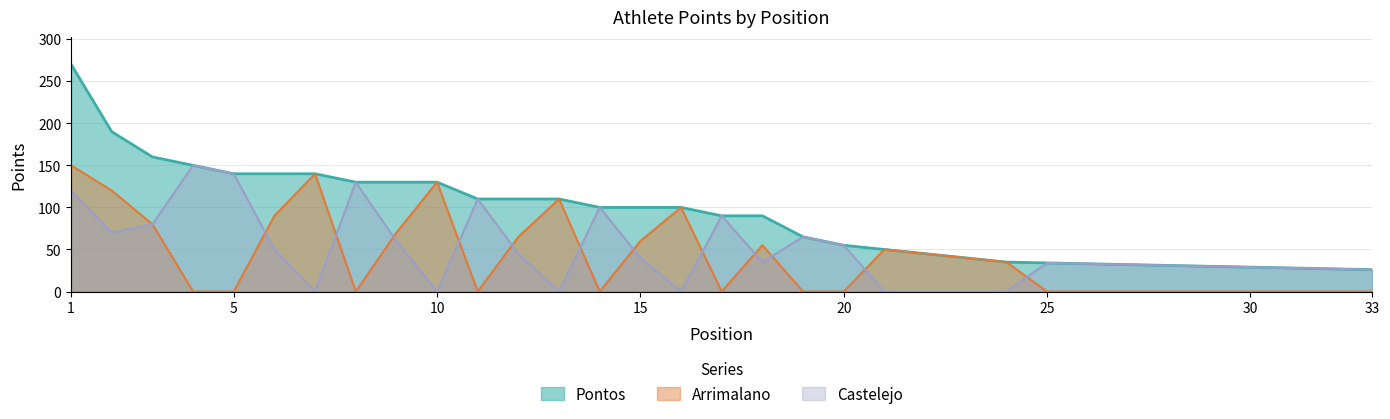

Reading right to left, extract all data points from this chart.

Pontos: 26	27	28	29	30	31	32	33	34	35	40	45	50	55	65	90	90	100	100	100	110	110	110	130	130	130	140	140	140	150	160	190	270
Arrimalano: 0	0	0	0	0	0	0	0	0	35	40	45	50	0	0	55	0	100	60	0	110	65	0	130	70	0	140	90	0	0	80	120	150
Castelejo: 26	27	28	29	30	31	32	33	34	0	0	0	0	55	65	35	90	0	40	100	0	45	110	0	60	130	0	50	140	150	80	70	120